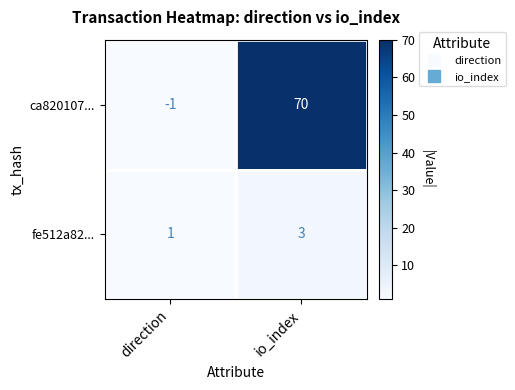

What is the greatest value displayed?

70